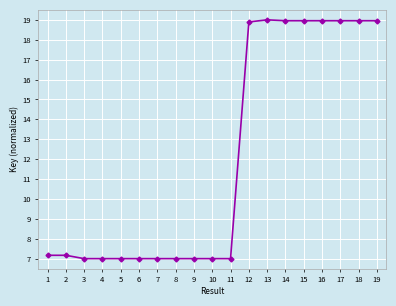

True or false: there are more than 0 points higher than both neighbors.

True